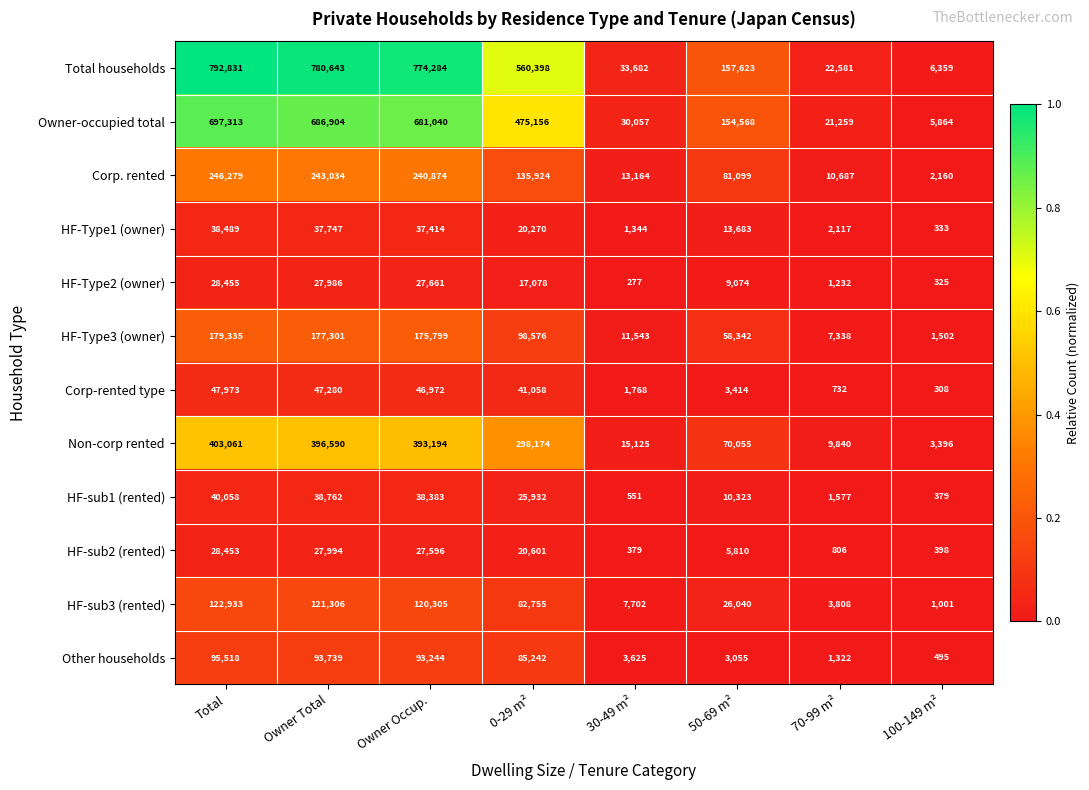

What is the approximate value of Owner-occupied total at 70-99 m², to the nearest 50?

21250